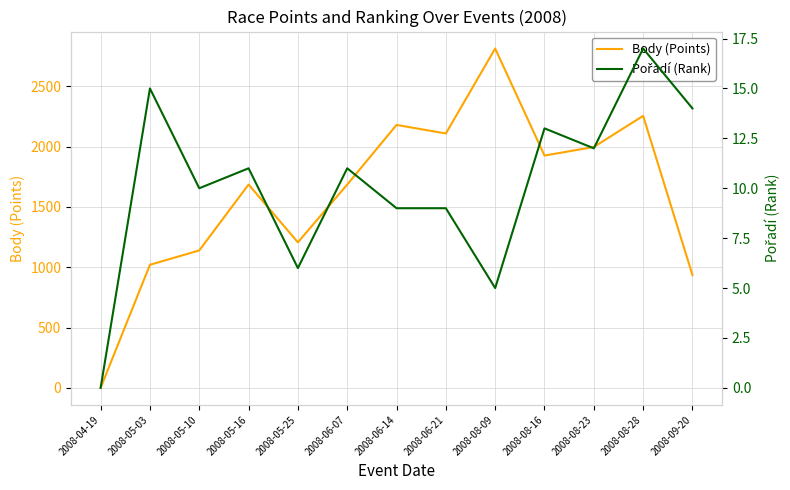

Which has a higher value, 2008-05-10 or 2008-06-21?

2008-06-21